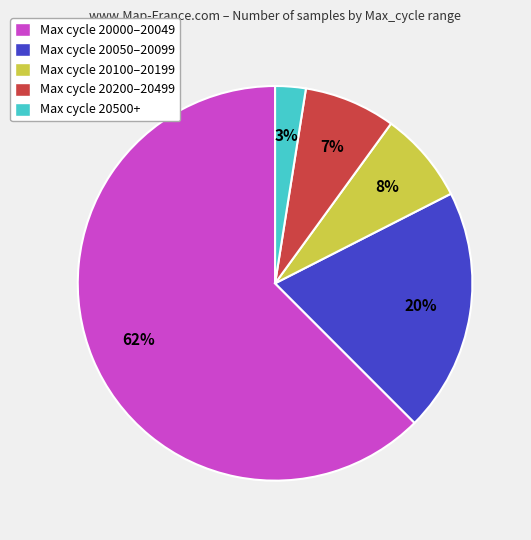

What is the largest slice in the pie chart?

Max cycle 20000–20049